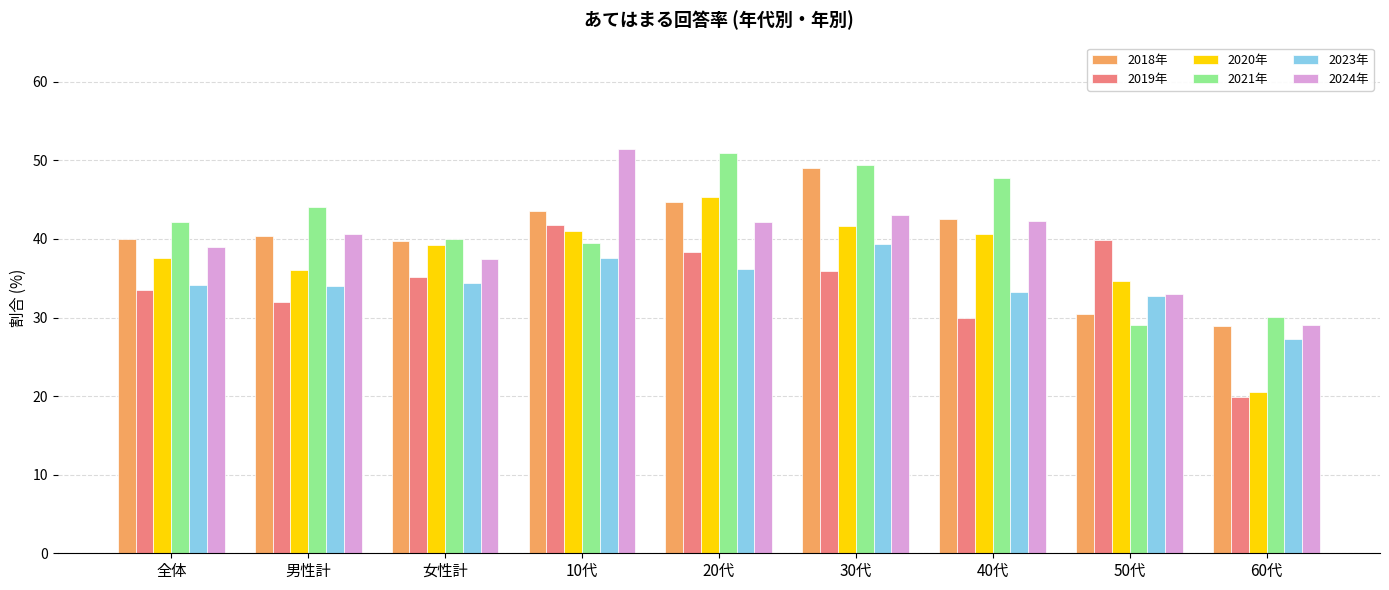

What is the average value of the 2020年 series?

37.4